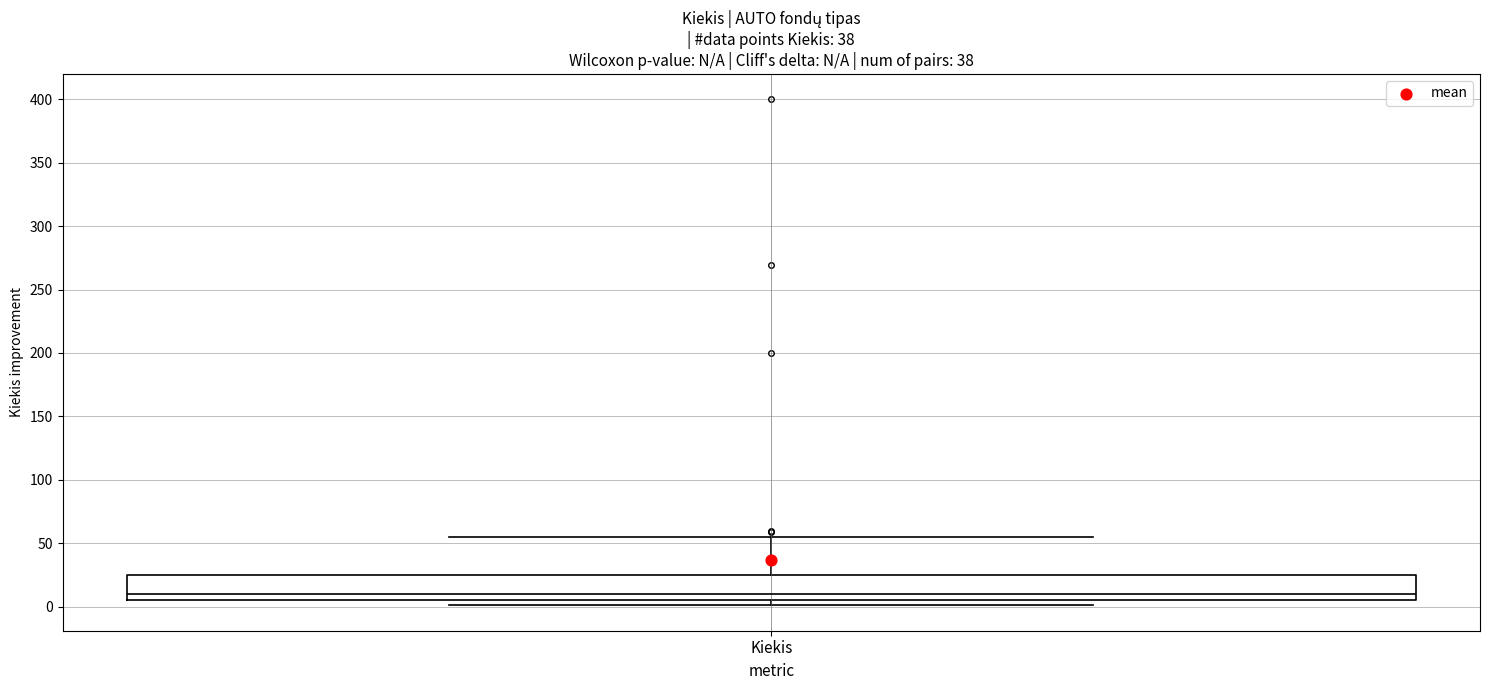

Transcribe this box plot: give where the median line is, the range the box spans, and where the two whiskers end, as read against the y-axis. The values are not printed on the chart, so give them approximately, as read against the axis.

median 10, box 5 to 25, whiskers 0 to 55